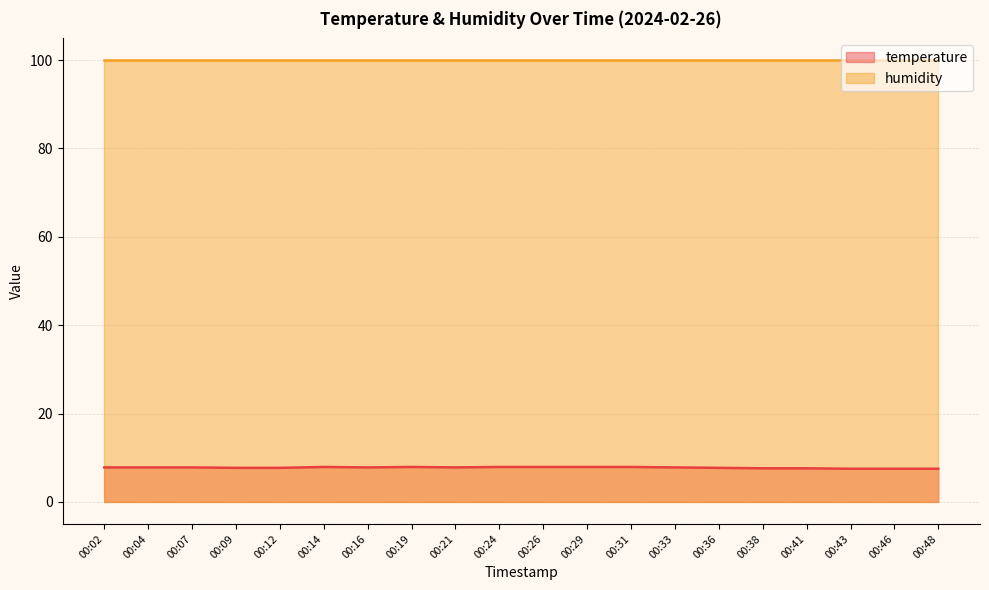

The chart shows a value of 7.9 at 00:26. True or false?

True